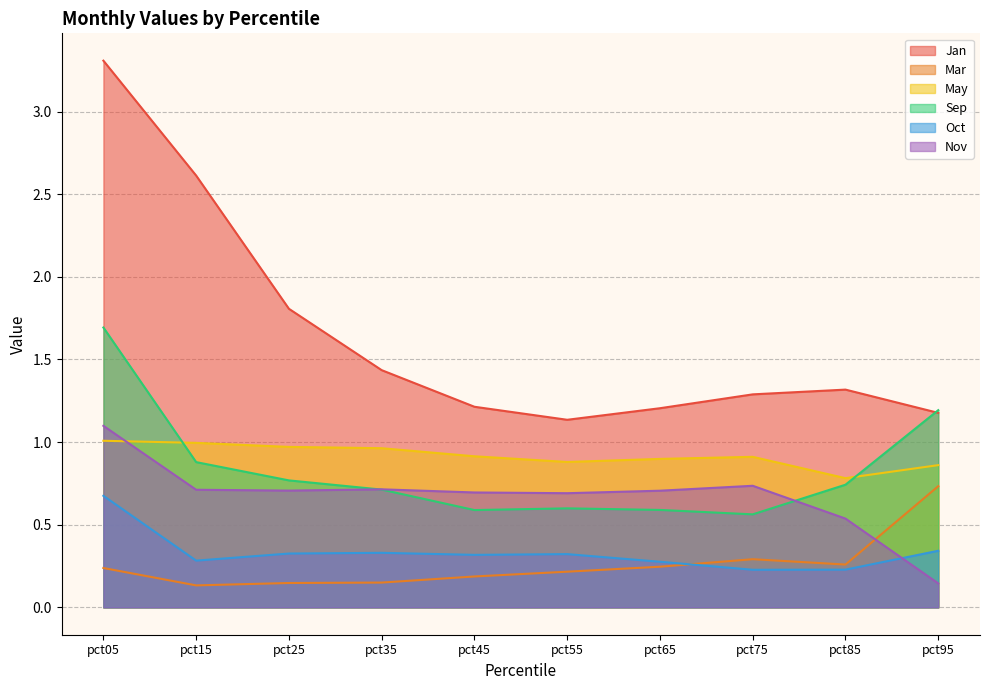

Where is the first local minimum for Jan?

pct55